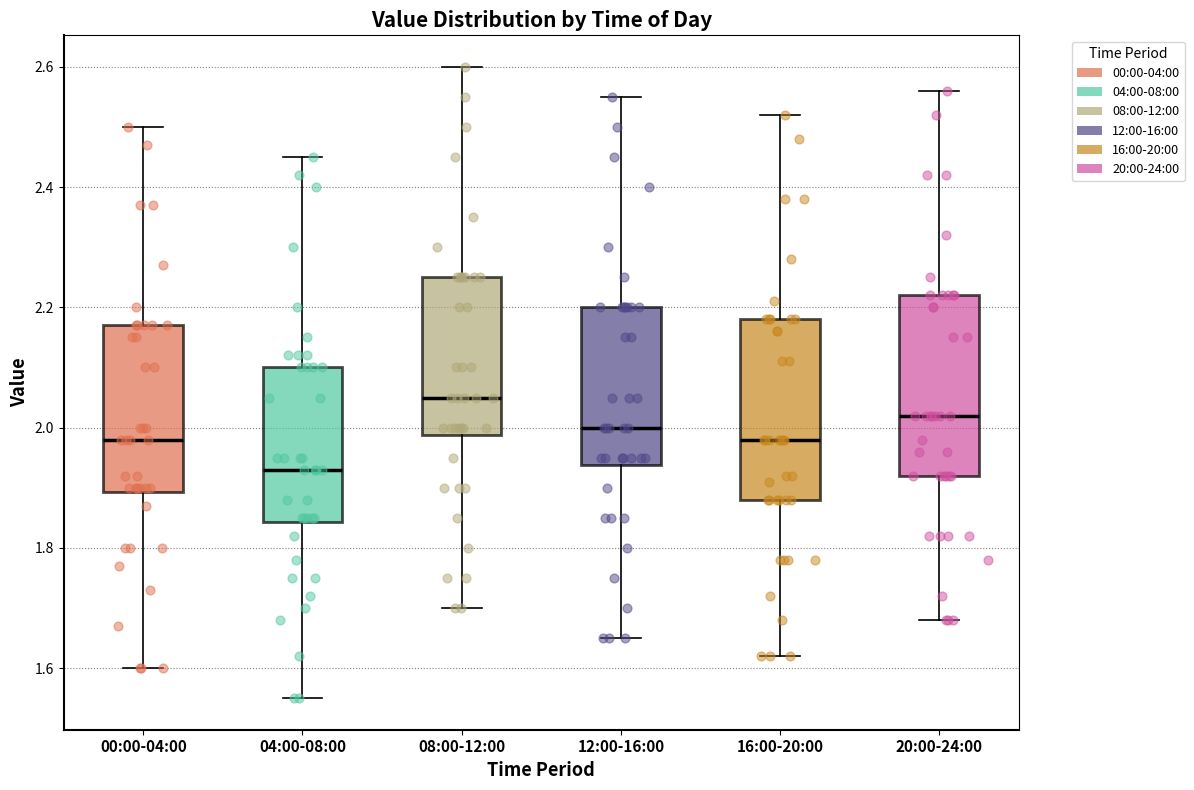

Which box's median line is the lowest?

04:00-08:00